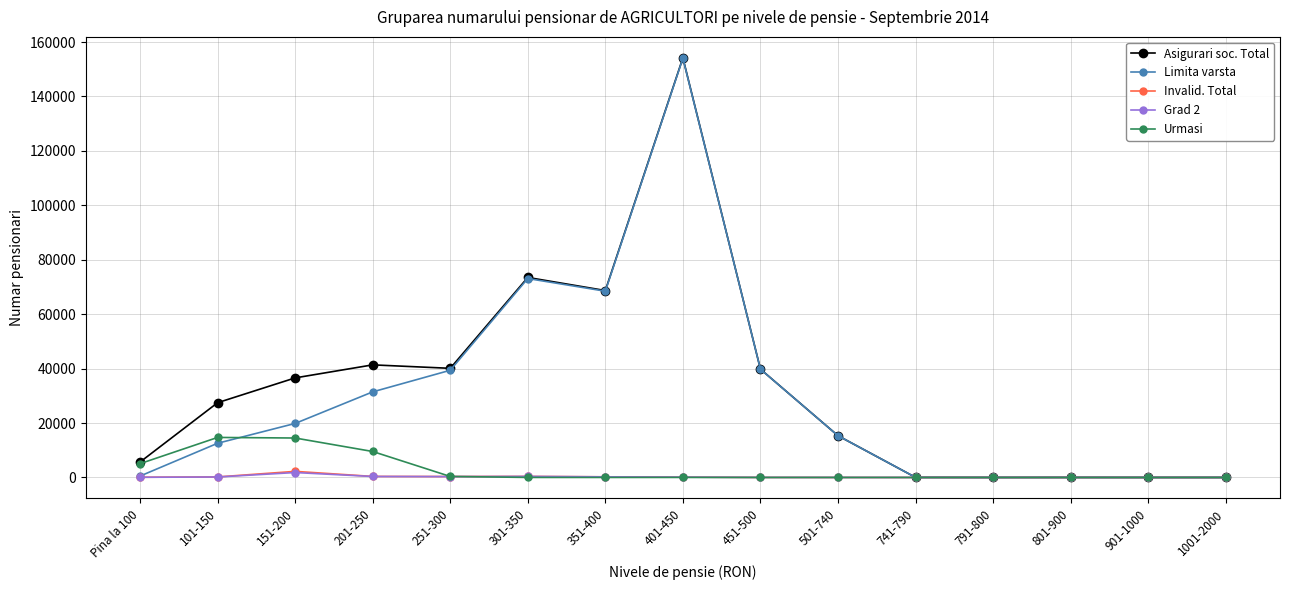

What is the greatest value displayed?

154196